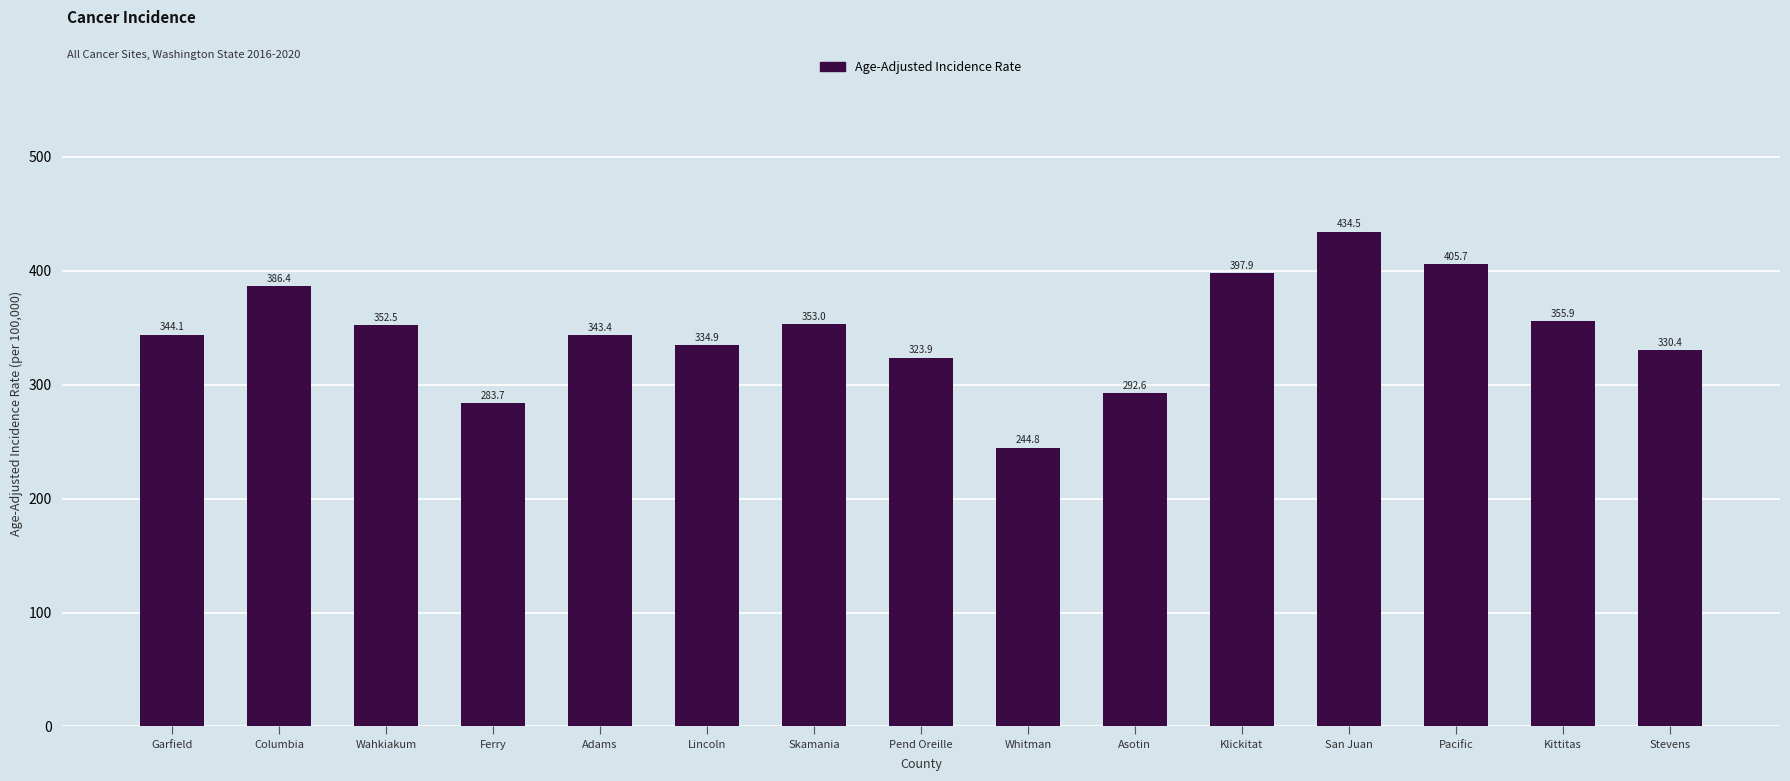

Reading left to right, transcribe all the data shown in this chart.

344.1	386.4	352.5	283.7	343.4	334.9	353.0	323.9	244.8	292.6	397.9	434.5	405.7	355.9	330.4